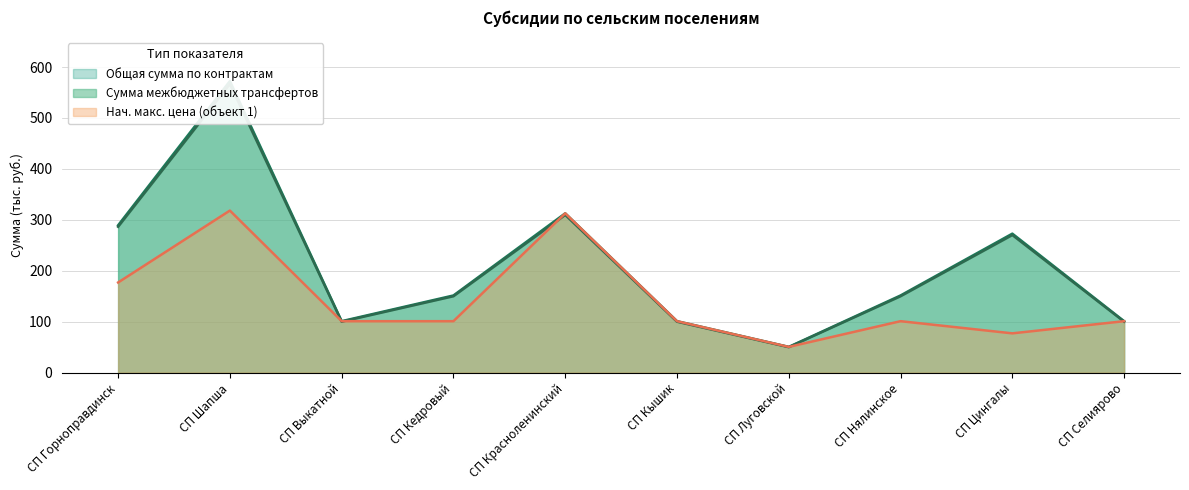

Between СП Выкатной and СП Луговской, which is larger?

СП Выкатной